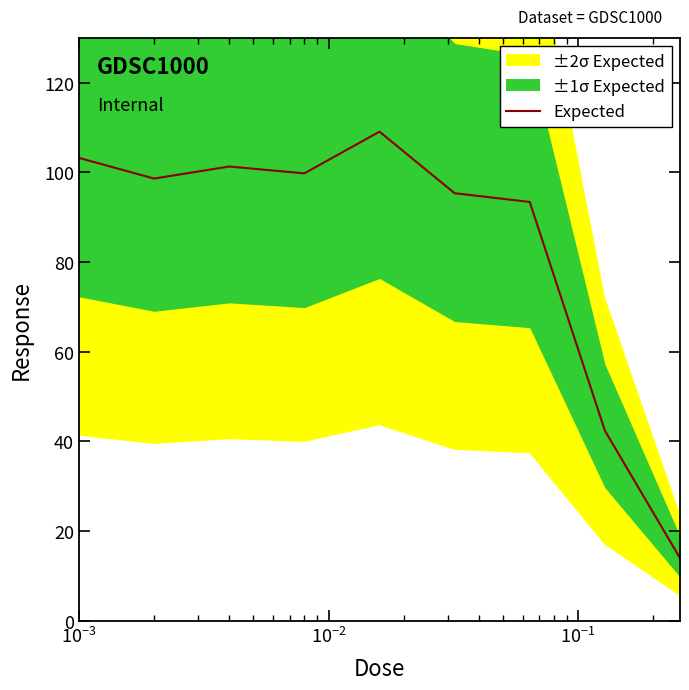

What is the lowest value of the Expected series?

14.0